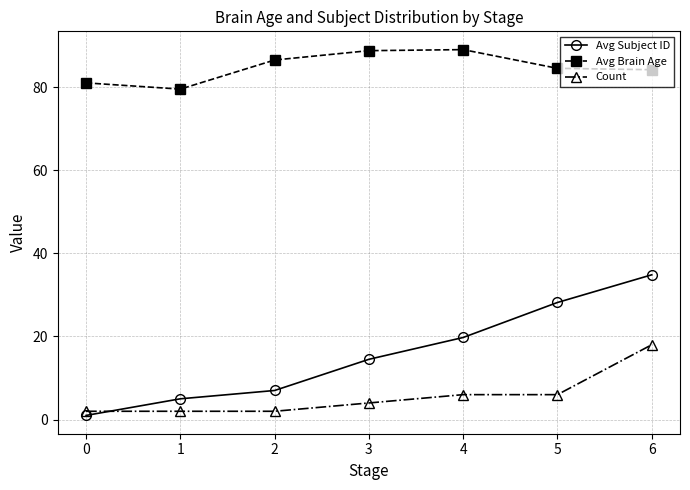

Between which two adjacent categories do Count and Avg Subject ID first intersect?

0 and 1